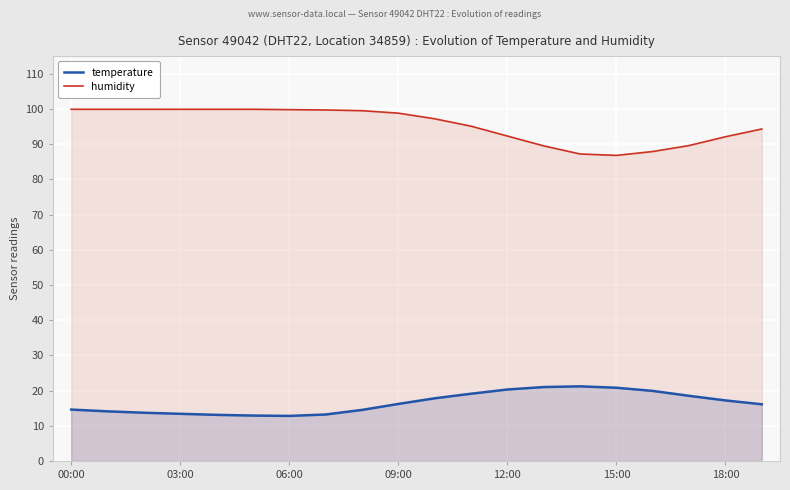

Rank the series at 16 from highest to lowest value.

humidity, temperature